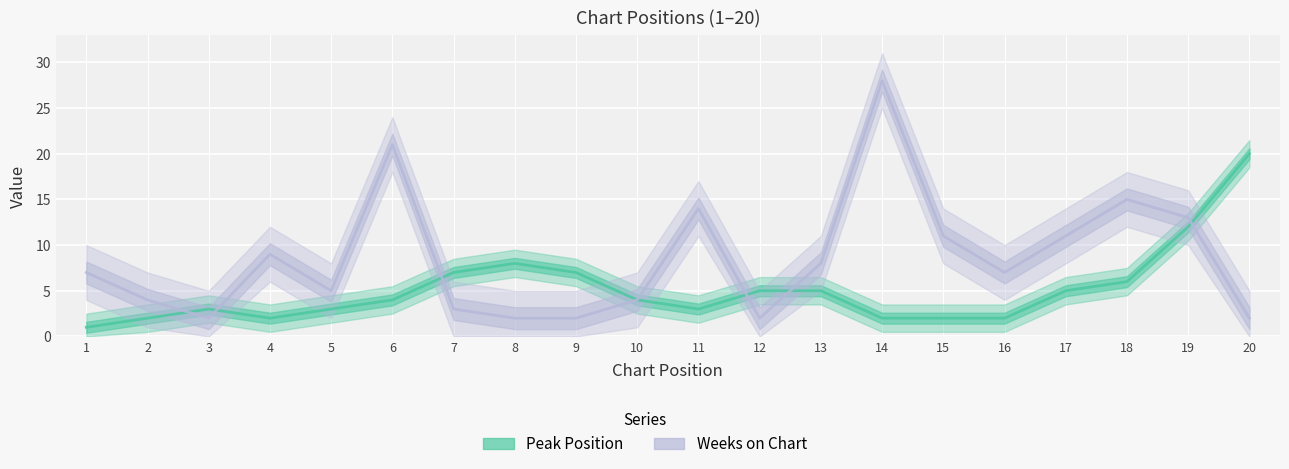

Is it true that Peak Position equals 0 at 15?

False